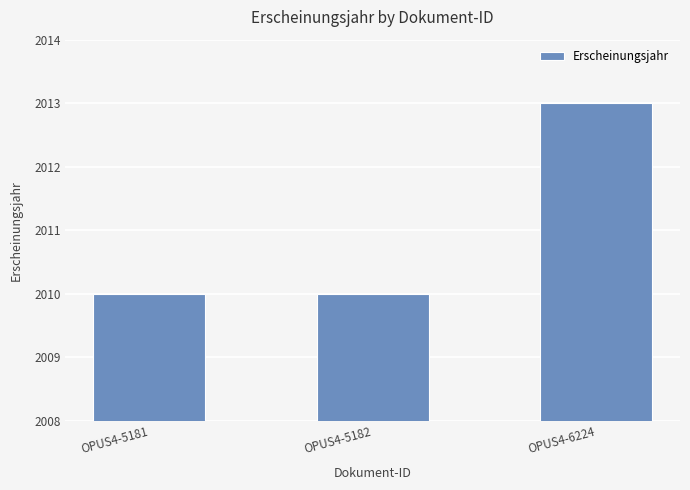

Reading left to right, extract all data points from this chart.

2010	2010	2013